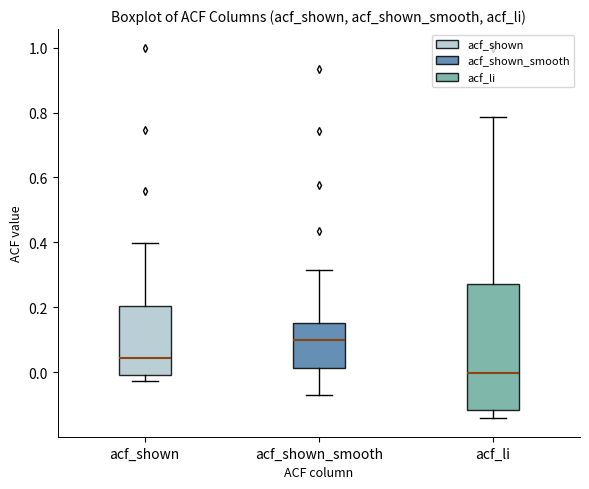

Reading left to right, read every box against the y-axis: the position of its median line, the range the box covers, and the ends of its whiskers. The values are not printed on the chart, so give them approximately, as read against the axis.

acf_shown: median 0.04, box 0.00 to 0.20, whiskers -0.02 to 0.40
acf_shown_smooth: median 0.10, box 0.02 to 0.16, whiskers -0.08 to 0.32
acf_li: median 0.00, box -0.12 to 0.28, whiskers -0.14 to 0.78